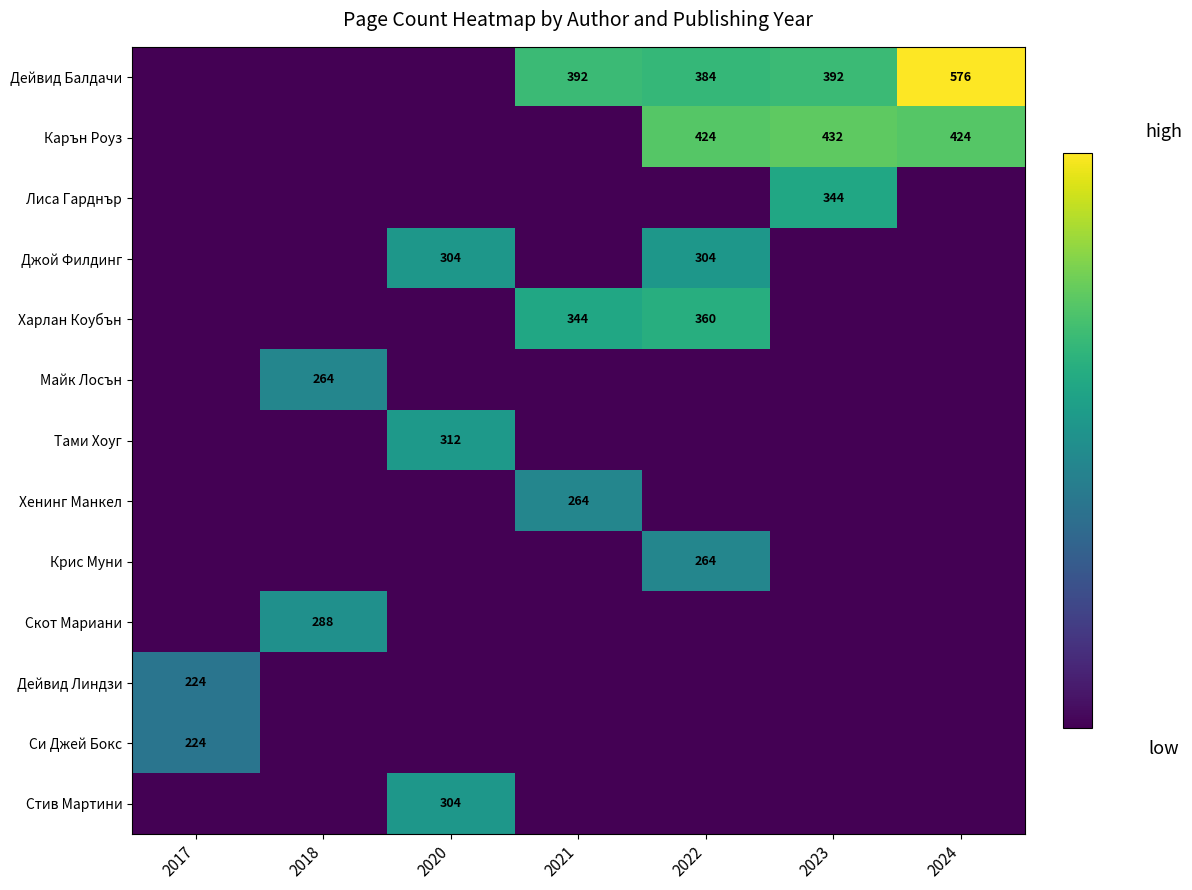

Which has a higher value, 2023 or 2022?

2023